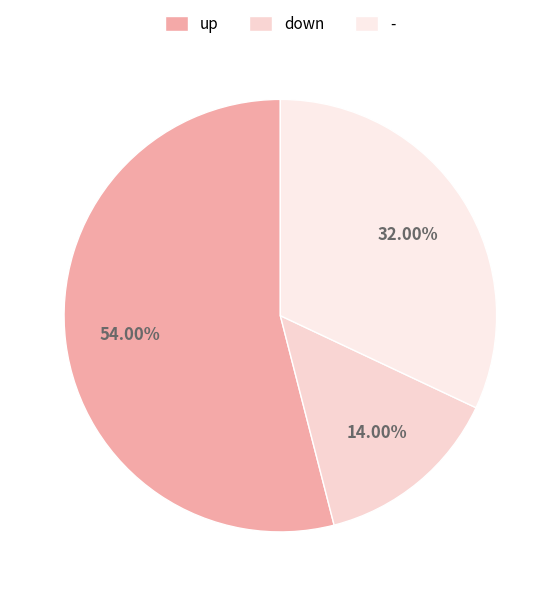

To the nearest percent, what is the difference between the largest and smallest slice percentages?

40%